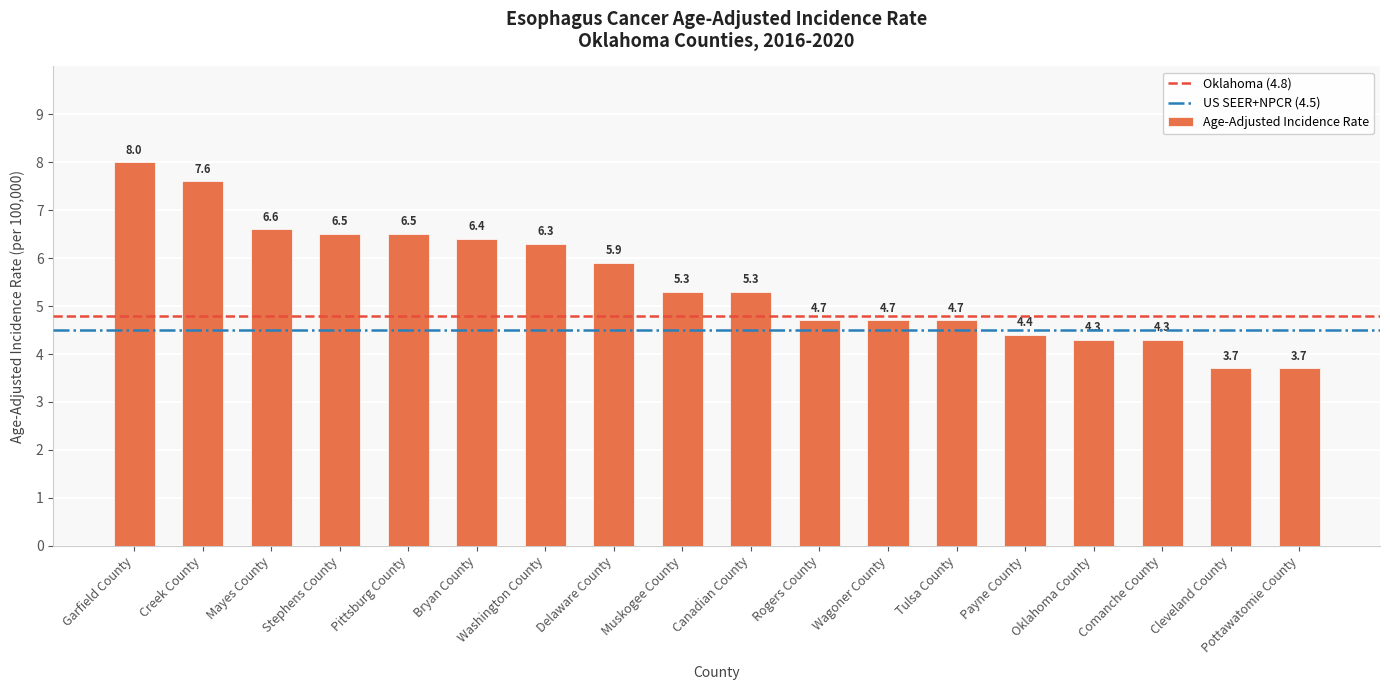

How many data points are above 5?

10